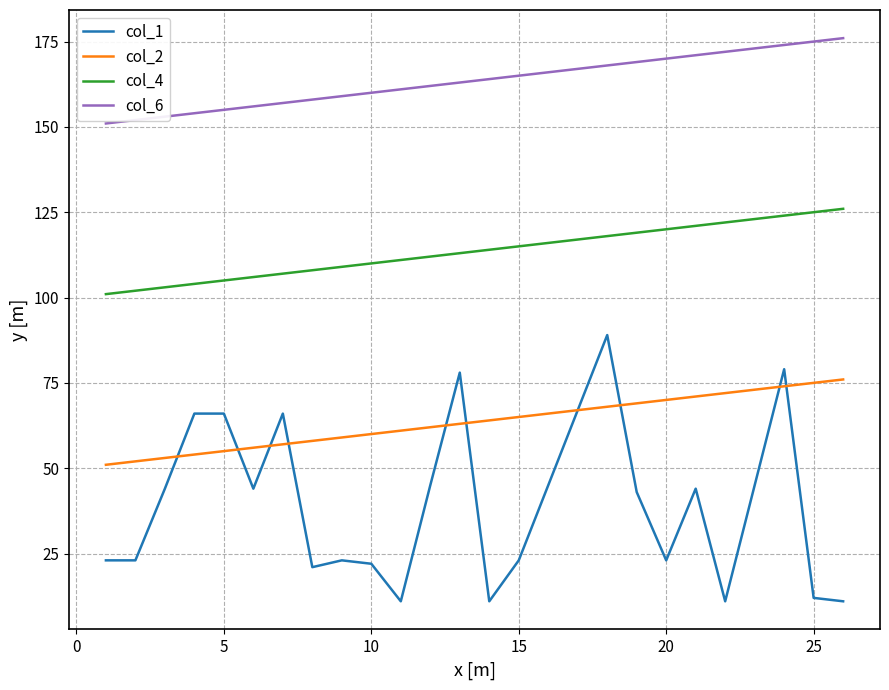

Which series has the largest range (max minus min)?

col_1